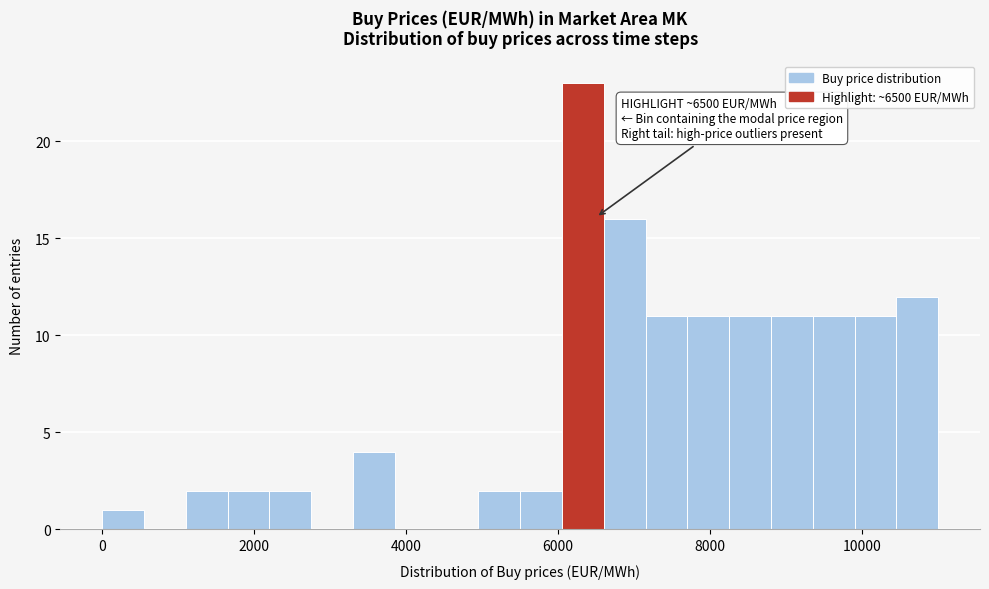

Around what value on the x-axis is the tallest bar? Give the approximate position of its centre, as read against the axis.

6400